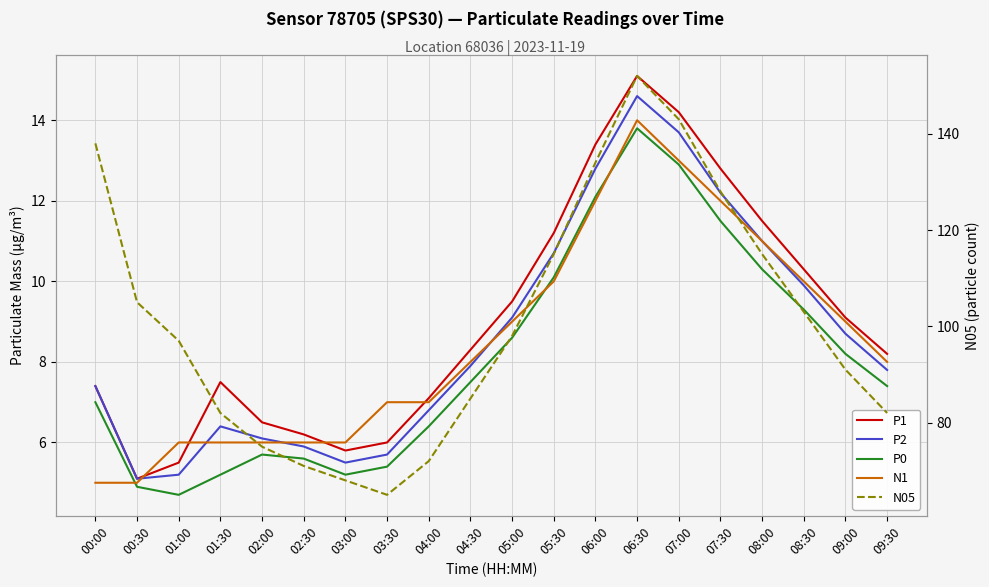

What position from the left is 05:00?

11